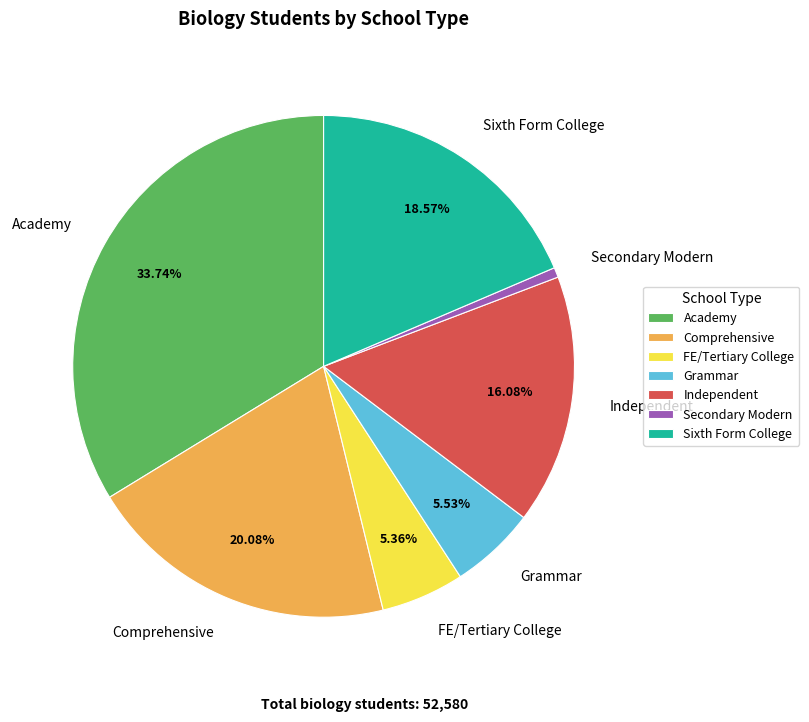

Does Sixth Form College represent more than half of the total?

No